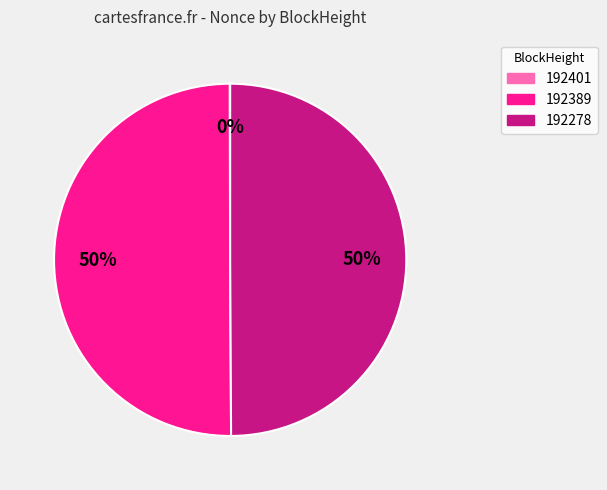

What percentage is the 192389 slice, to the nearest percent?

50%